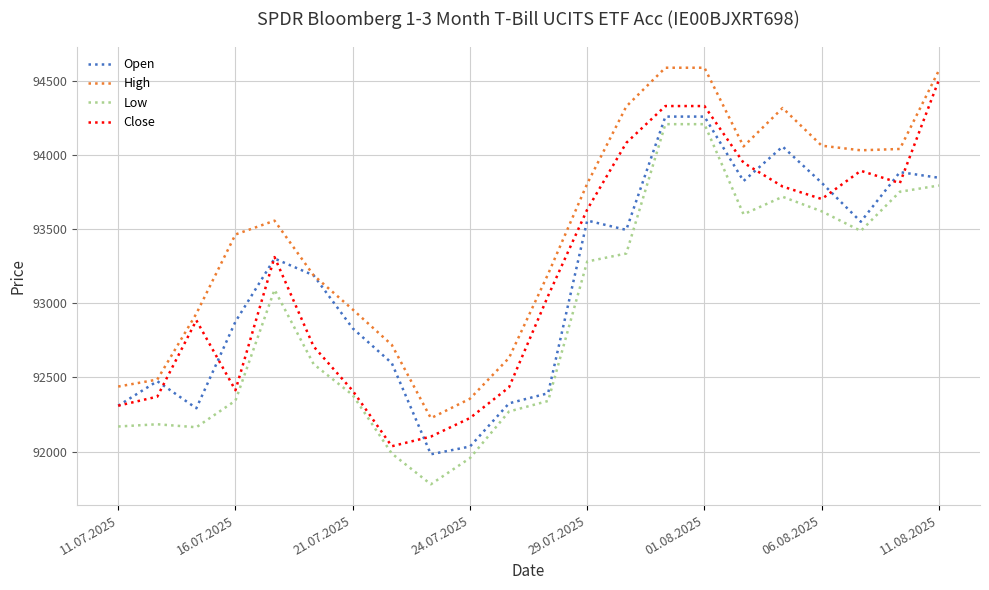

What is the maximum value for High?

94586